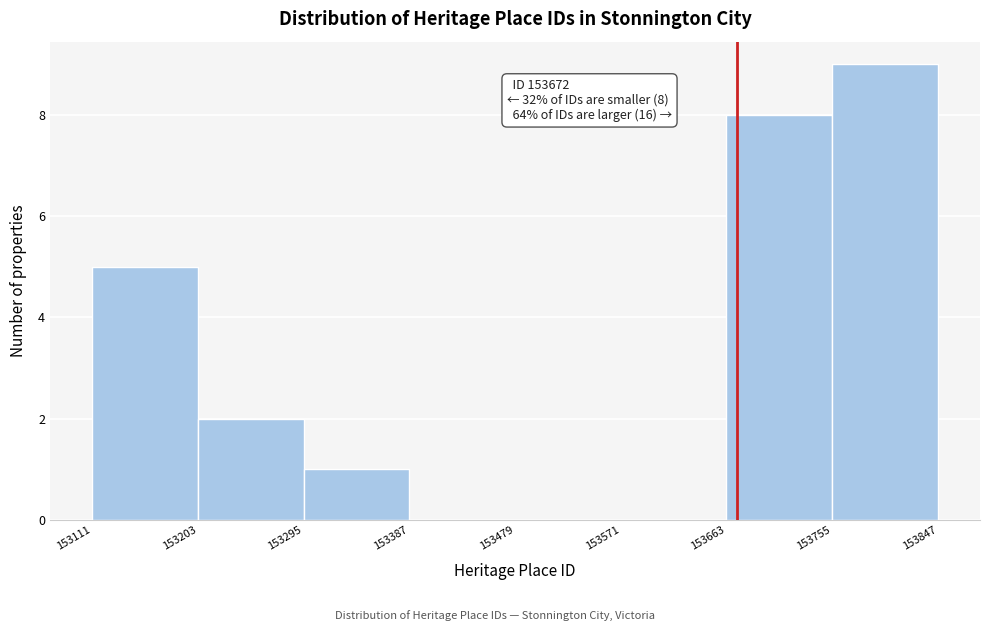

Over which range of the x-axis is the bar tallest?

153755 to 153847